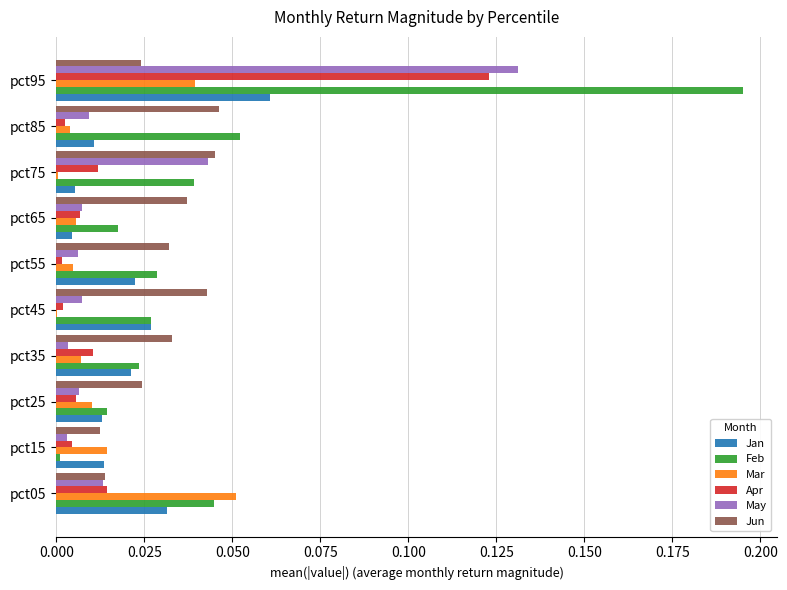

Which label corresponds to the largest value in the chart?

pct95